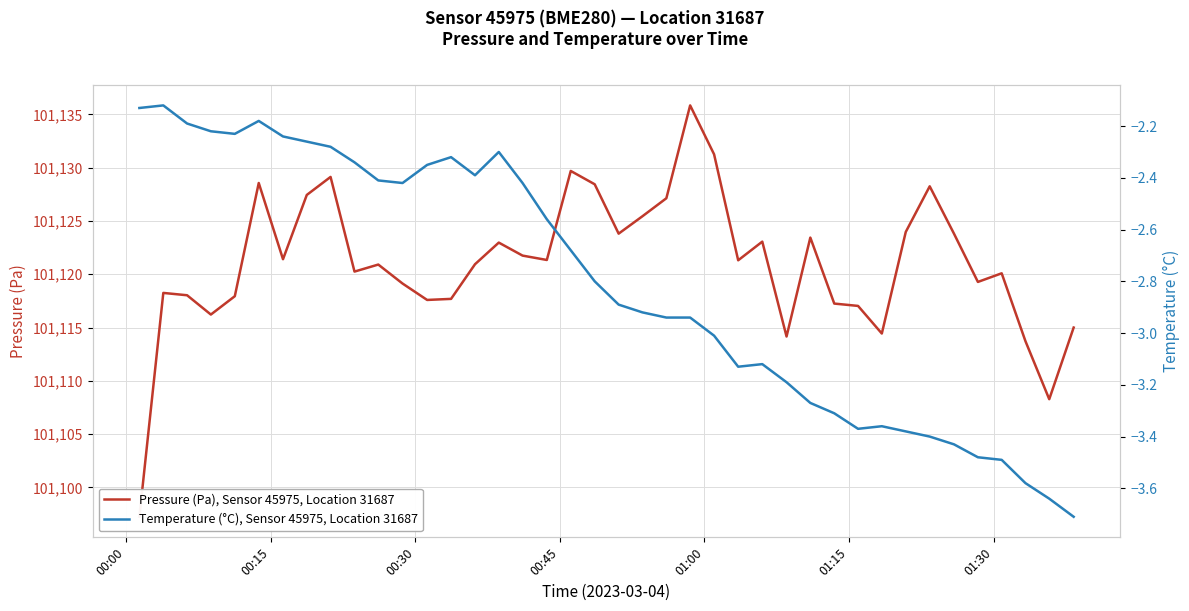

List the series in order of their peak value, lowest first.

Temperature (°C), Sensor 45975, Location 31687, Pressure (Pa), Sensor 45975, Location 31687